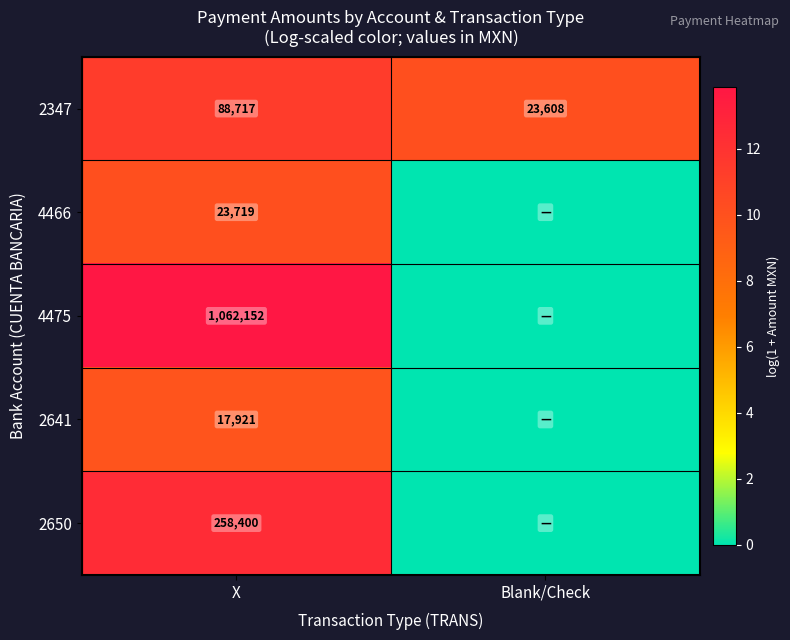

What is the difference between the maximum and minimum values in the 2347 series?

65109